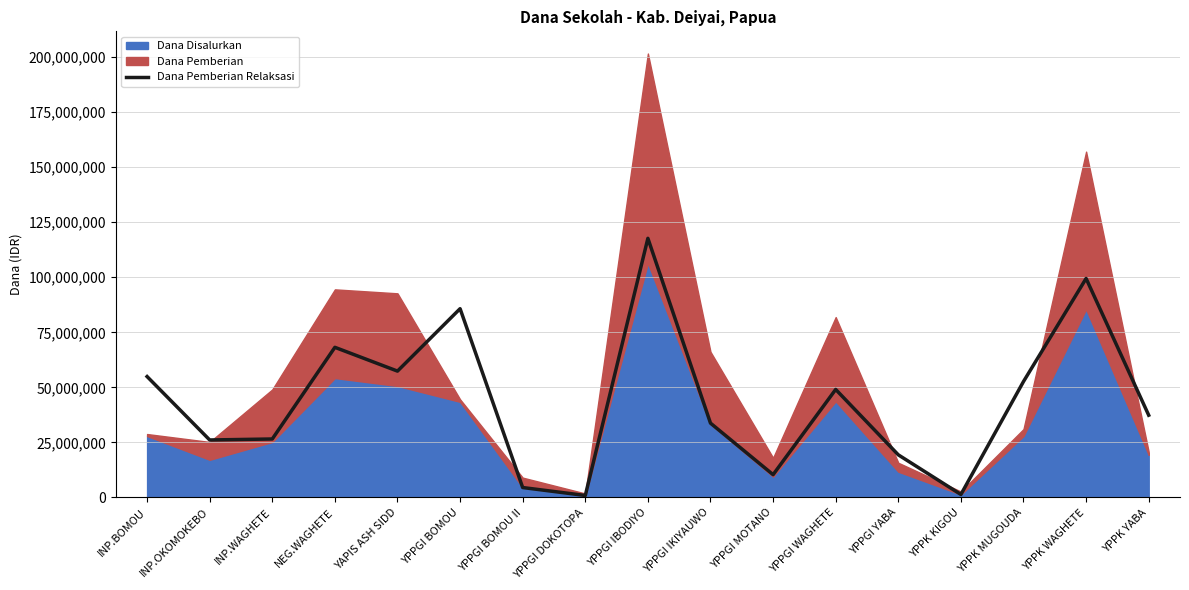

Is it true that the value at YPPK KIGOU is 1350000?

True